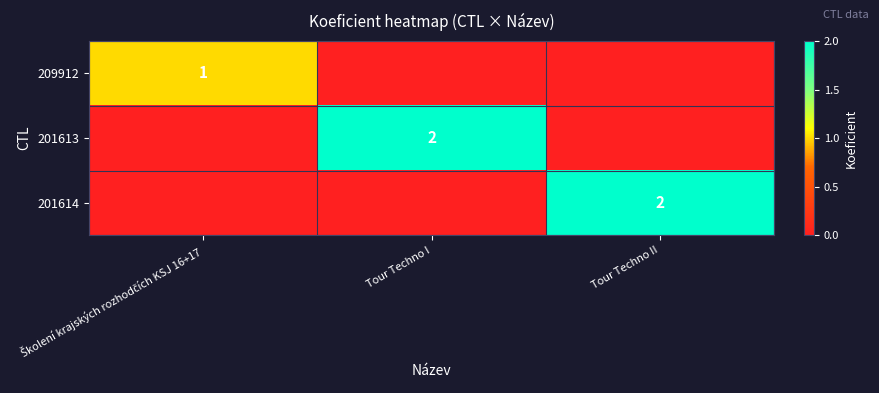

True or false: 201614 has a value of 2 at Tour Techno II.

True